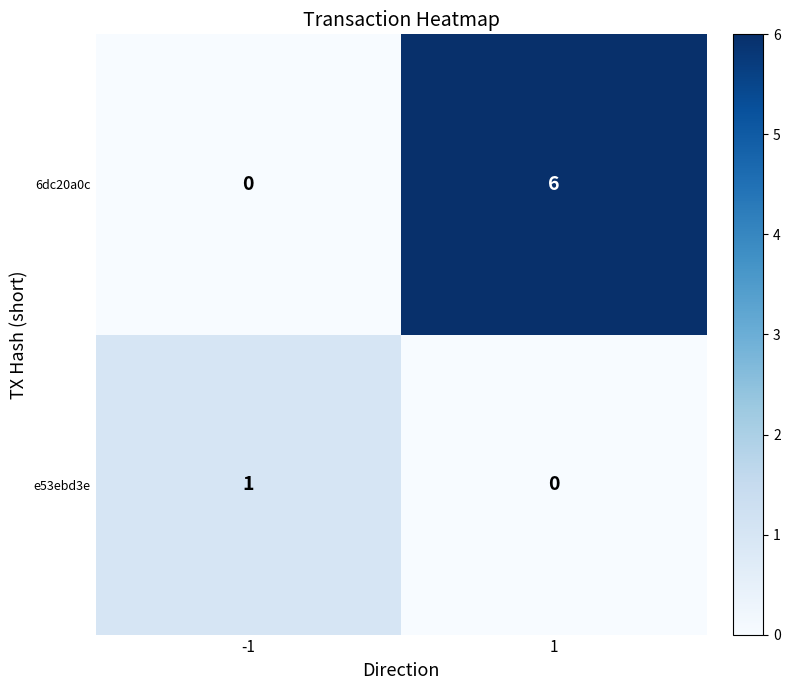

True or false: 6dc20a0c has a value of 4 at 1.

False